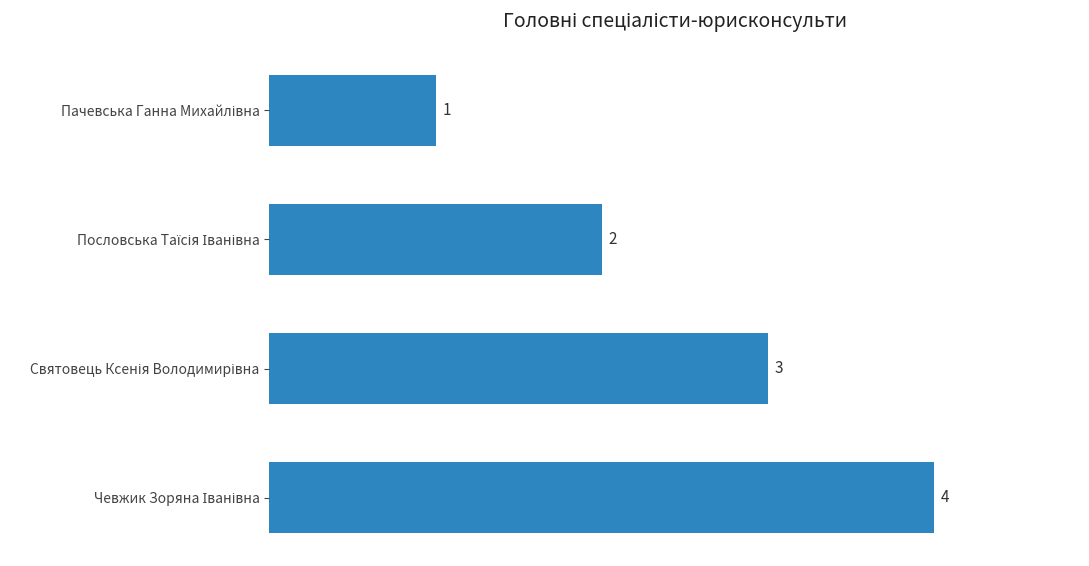

What is the difference between the maximum and minimum values?

3